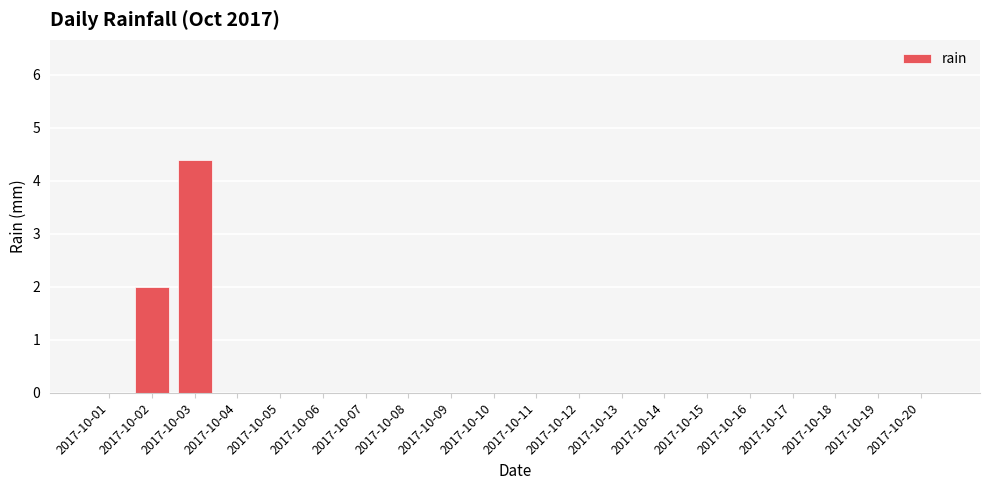

What is the greatest value displayed?

4.4